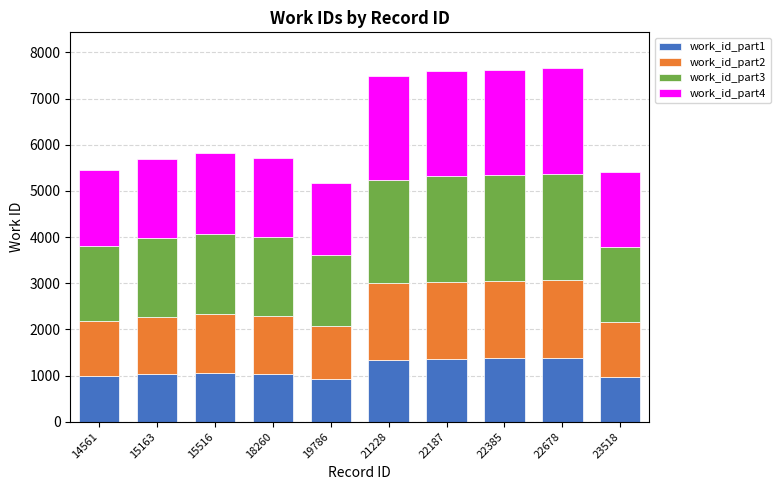

What is the difference between the work_id_part1 values at 23518 and 22385?

400.3